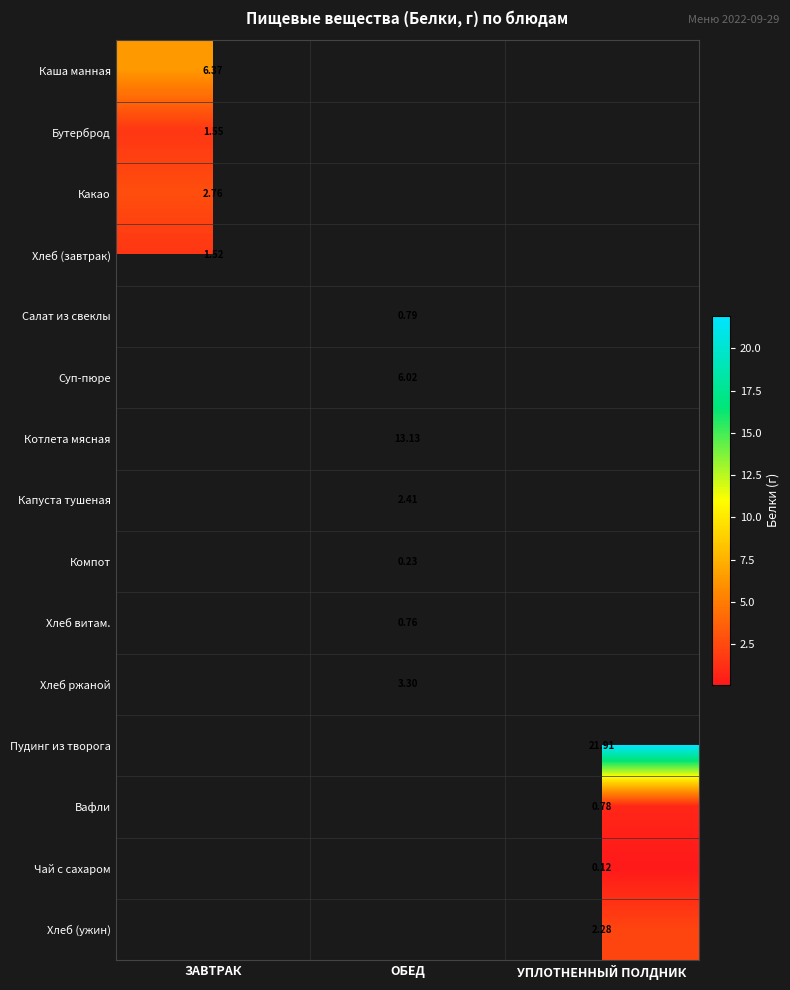

What is the smallest value displayed?

0.1